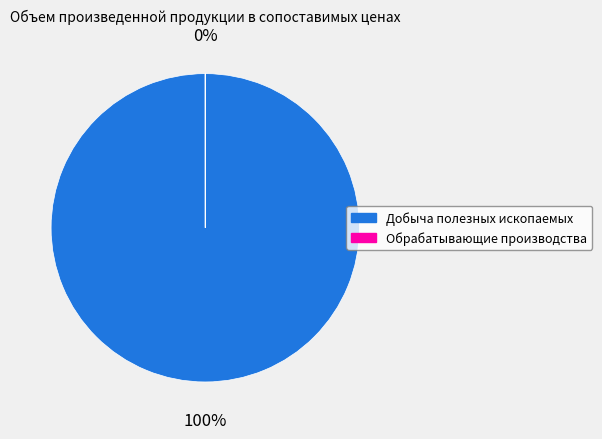

The Добыча полезных ископаемых slice represents 92% of the pie. True or false?

False